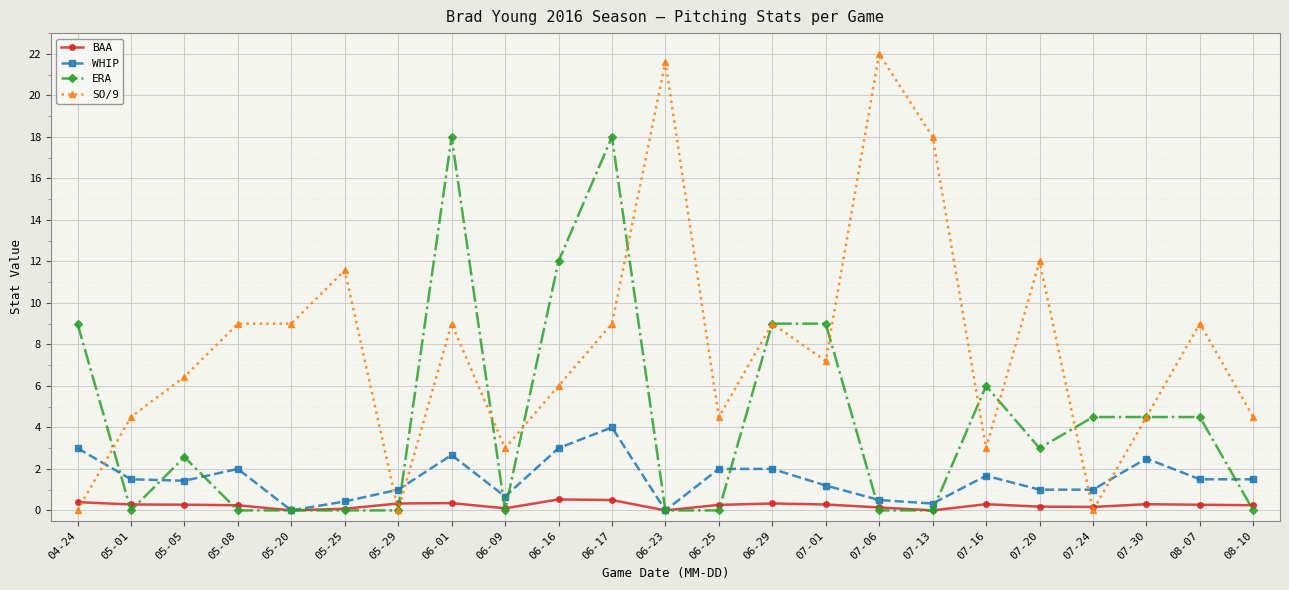

What is the sum of the SO/9 values at 07-06 and 05-20?

31.0